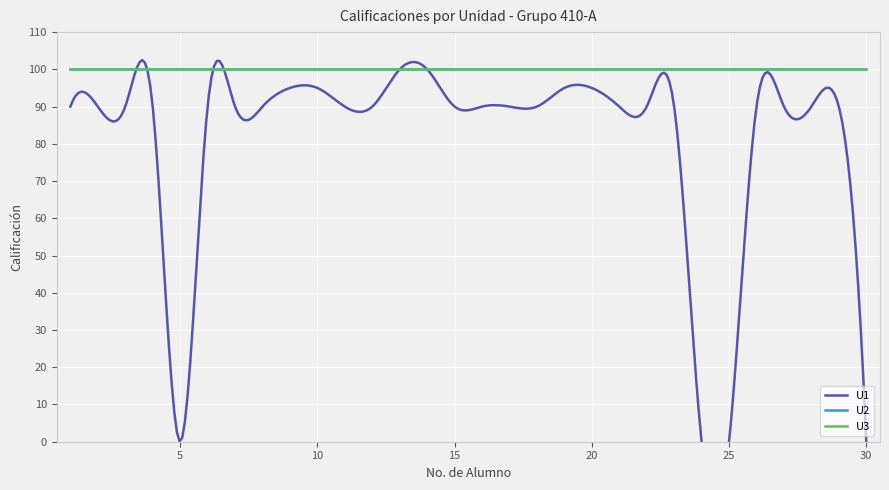

At how many categories does at least one series exceed 72?

30